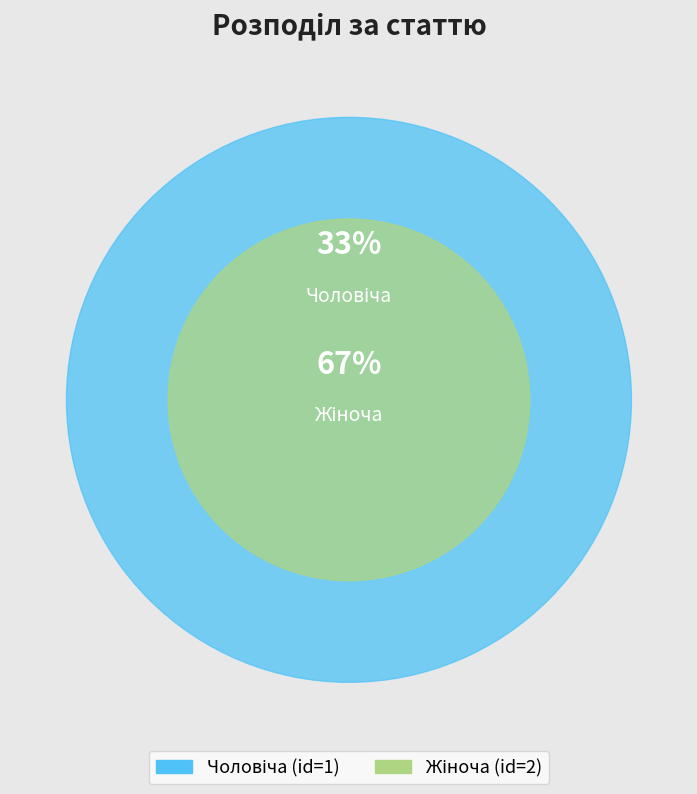

What percentage is the Жіноча slice, to the nearest percent?

67%